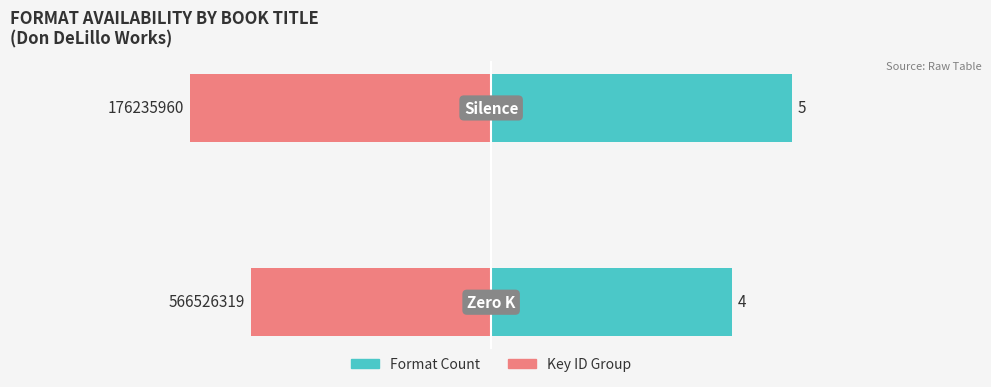

Which series has the largest range (max minus min)?

Format Count